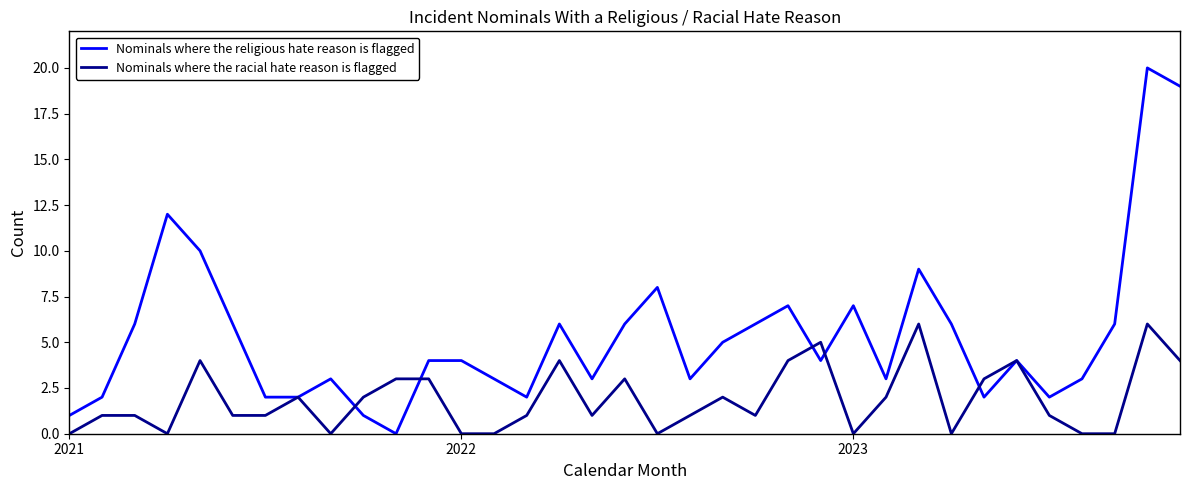

What is the maximum value for Nominals where the religious hate reason is flagged?

20